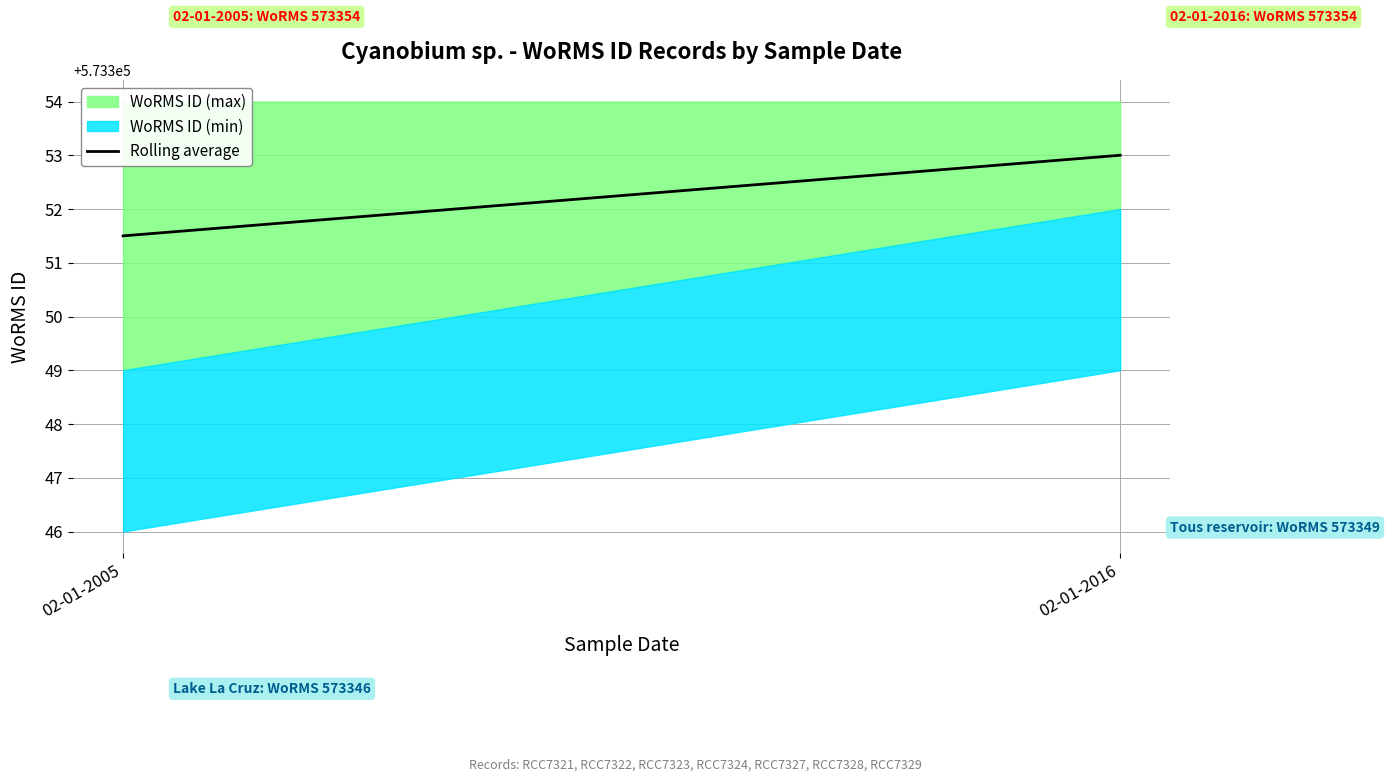

List the labels in order of value, smallest first.

02-01-2005, 02-01-2016